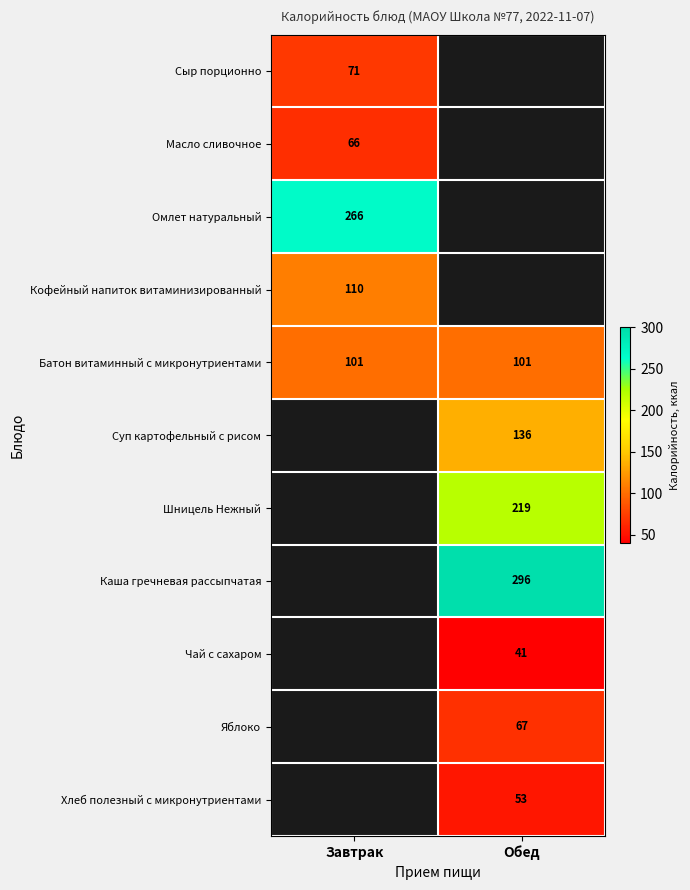

Count the number of data series in this chart.

11